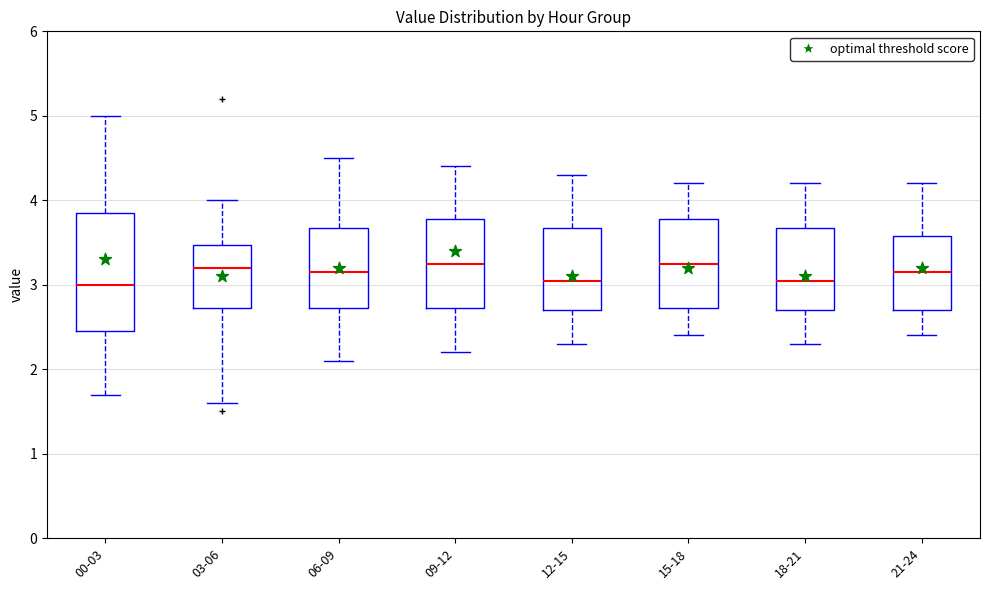

Reading left to right, read every box against the y-axis: the position of its median line, the range the box covers, and the ends of its whiskers. The values are not printed on the chart, so give them approximately, as read against the axis.

00-03: median 3.0, box 2.5 to 3.9, whiskers 1.7 to 5.0
03-06: median 3.2, box 2.7 to 3.5, whiskers 1.6 to 4.0
06-09: median 3.2, box 2.7 to 3.7, whiskers 2.1 to 4.5
09-12: median 3.3, box 2.7 to 3.8, whiskers 2.2 to 4.4
12-15: median 3.1, box 2.7 to 3.7, whiskers 2.3 to 4.3
15-18: median 3.3, box 2.7 to 3.8, whiskers 2.4 to 4.2
18-21: median 3.1, box 2.7 to 3.7, whiskers 2.3 to 4.2
21-24: median 3.2, box 2.7 to 3.6, whiskers 2.4 to 4.2